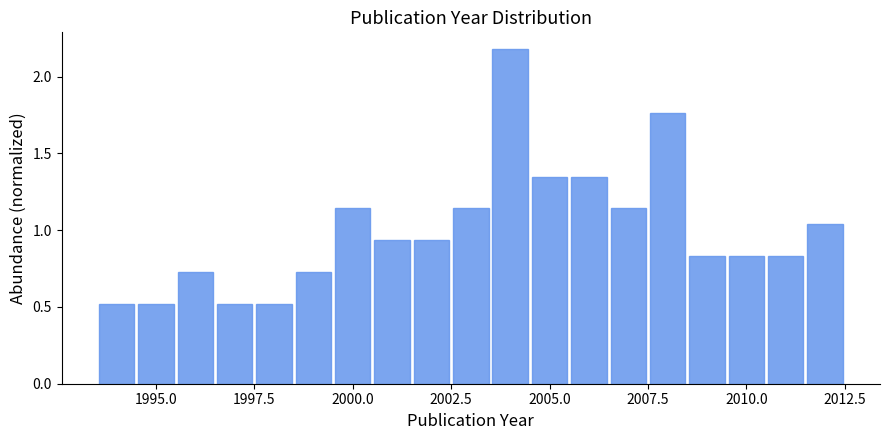

Read against the x-axis, roughly where is the centre of the tallest bar?

2004.0